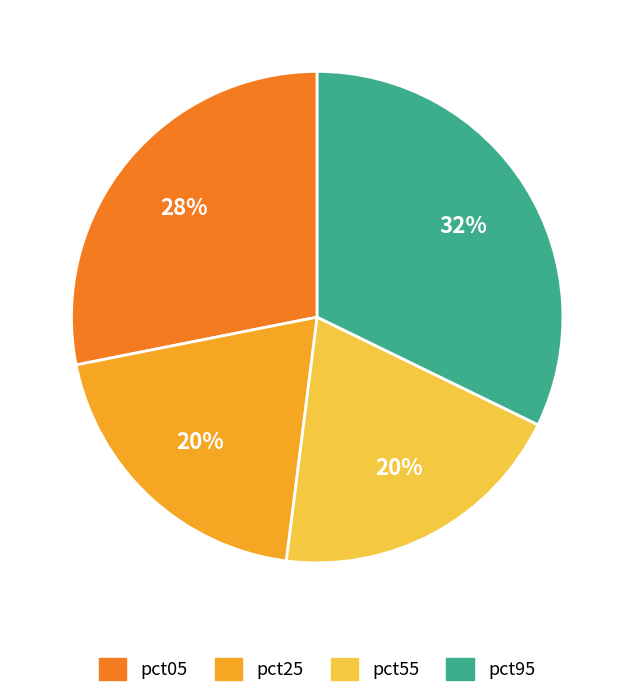

Is there any slice that represents more than half of the pie?

No